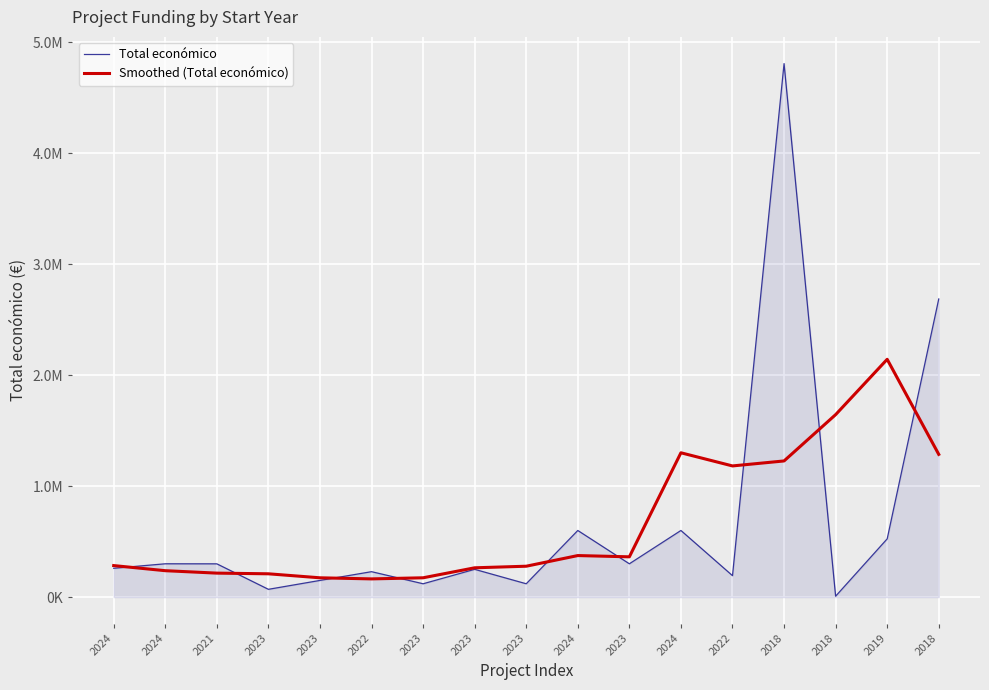

What is the difference between the highest and lowest values at 2023?

139696.8